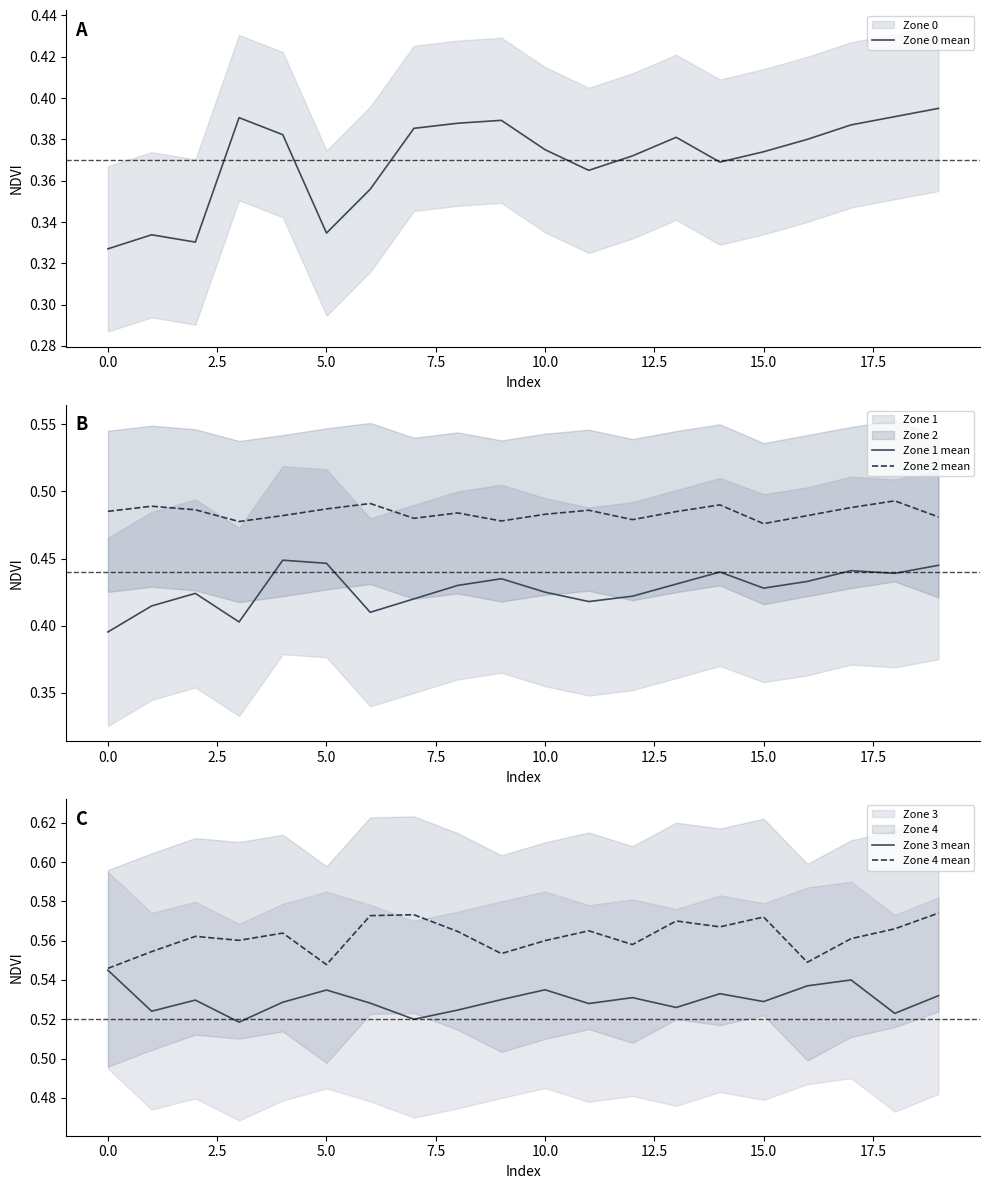

True or false: Zone 2 mean and Zone 1 mean cross at least once.

False